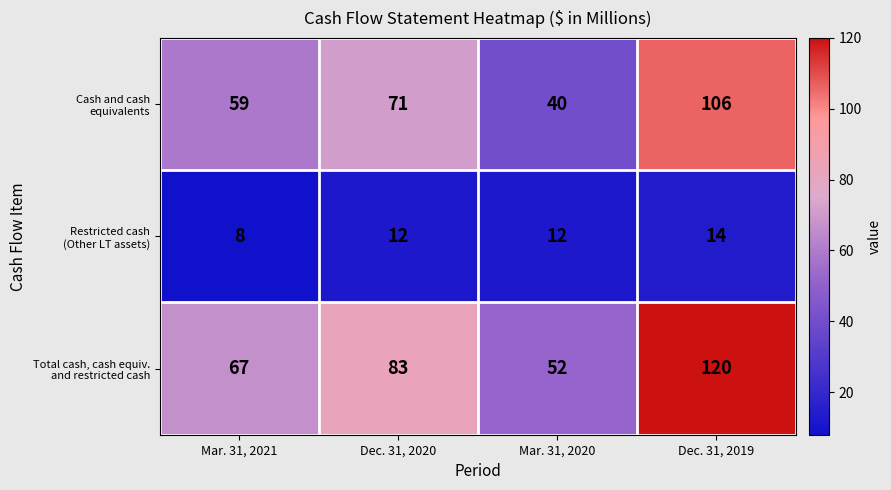

At which category does the chart reach its peak across all series?

Dec. 31, 2019